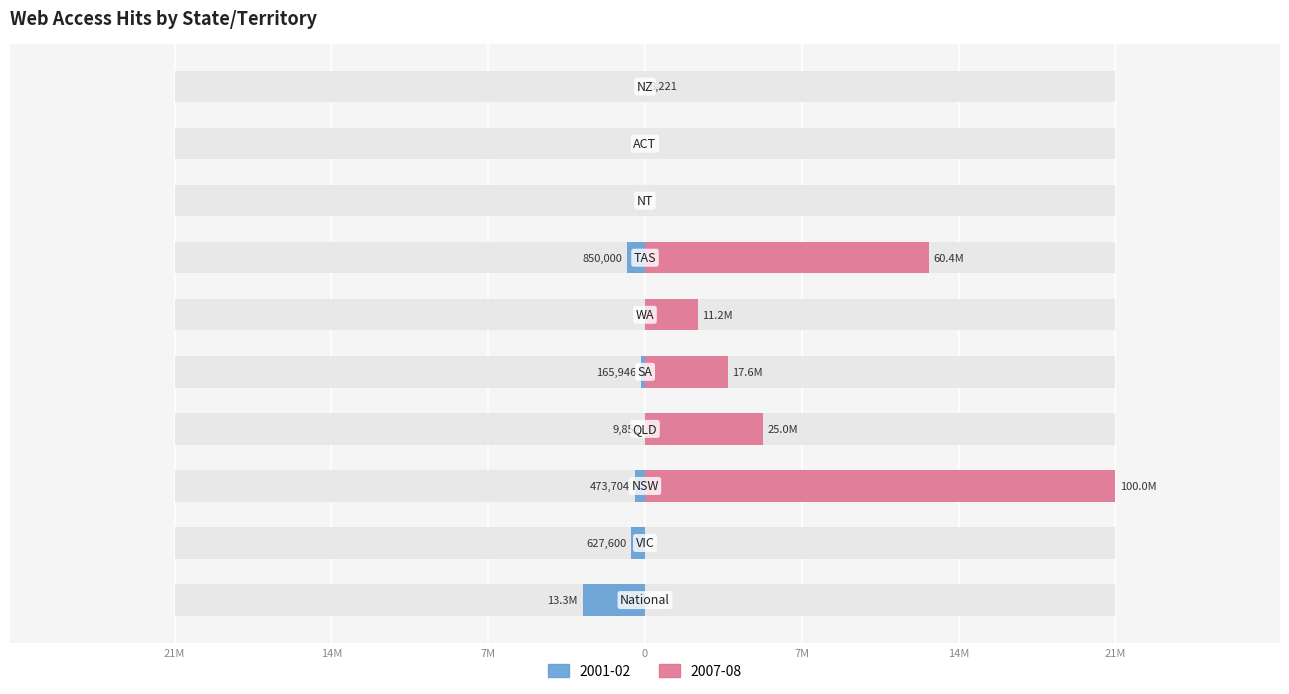

Rank the series at National from lowest to highest value.

2001-02, 2007-08